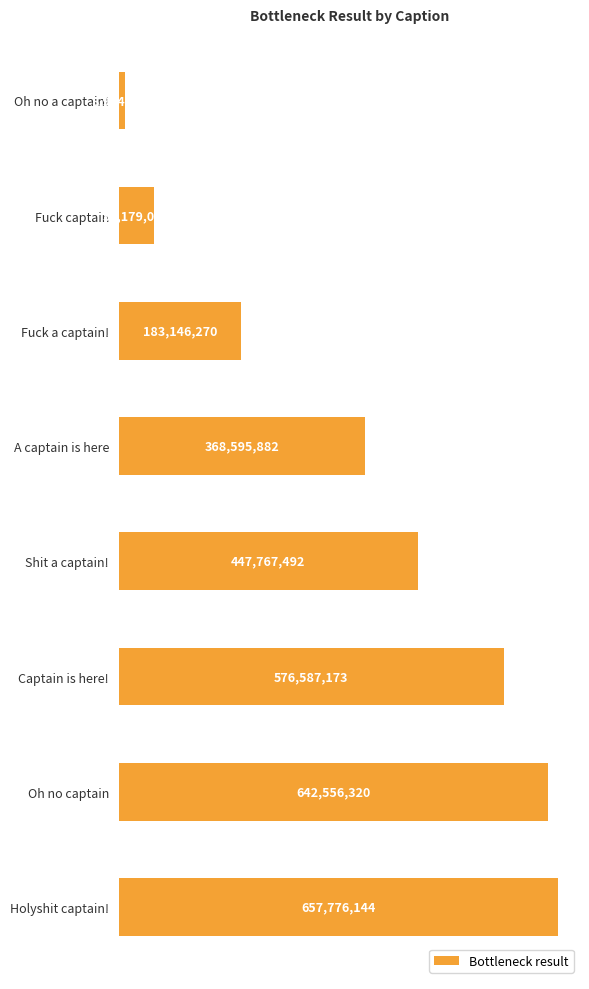

Are the bars horizontal?

Yes